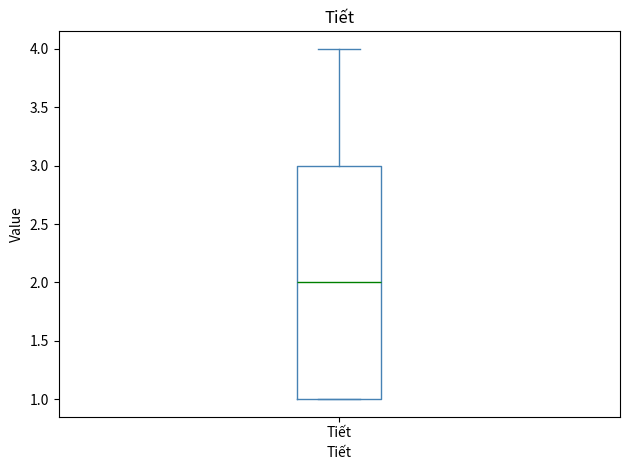

Read this box plot against the y-axis: the position of the median line, the range covered by the box, and the ends of both whiskers. The values are not printed on the chart, so give them approximately, as read against the axis.

median 2, box 1 to 3, whiskers 1 to 4